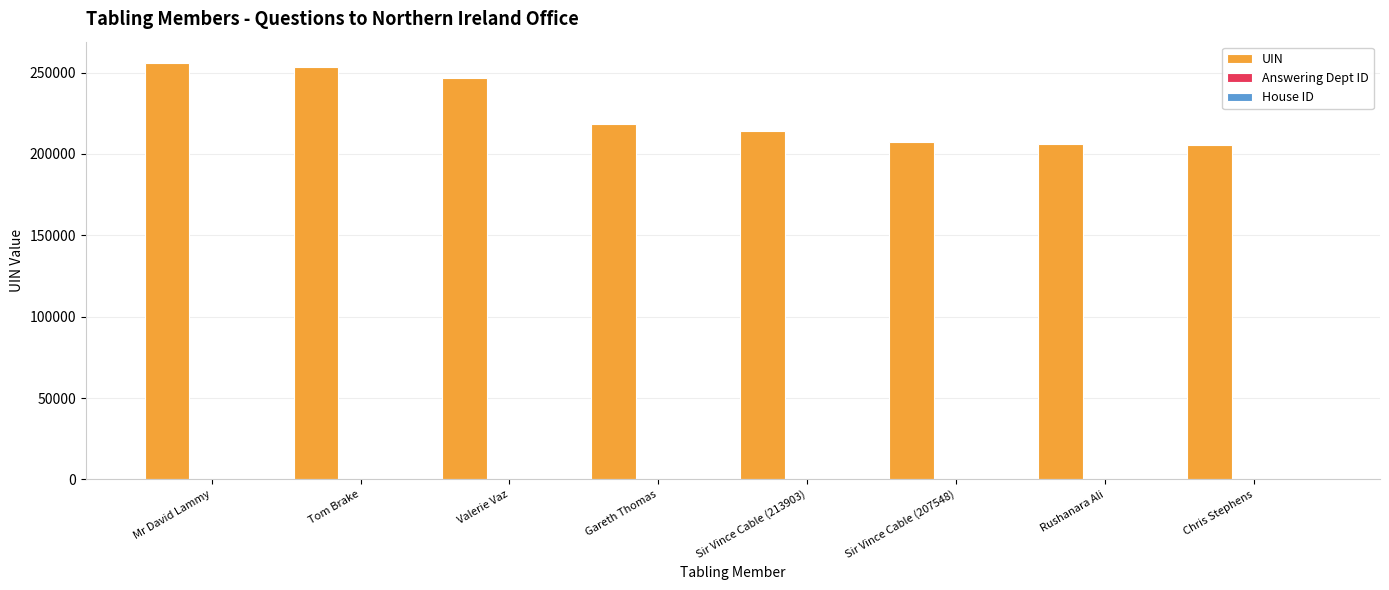

What is the total value across all series at Mr David Lammy?

256231